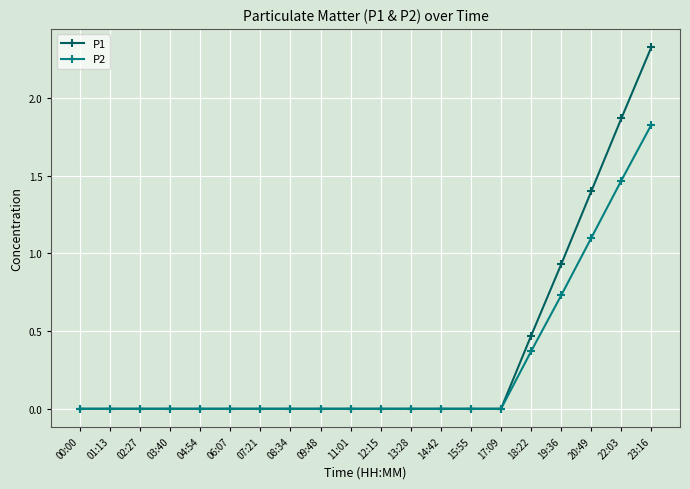

What position from the left is 19:36?

17